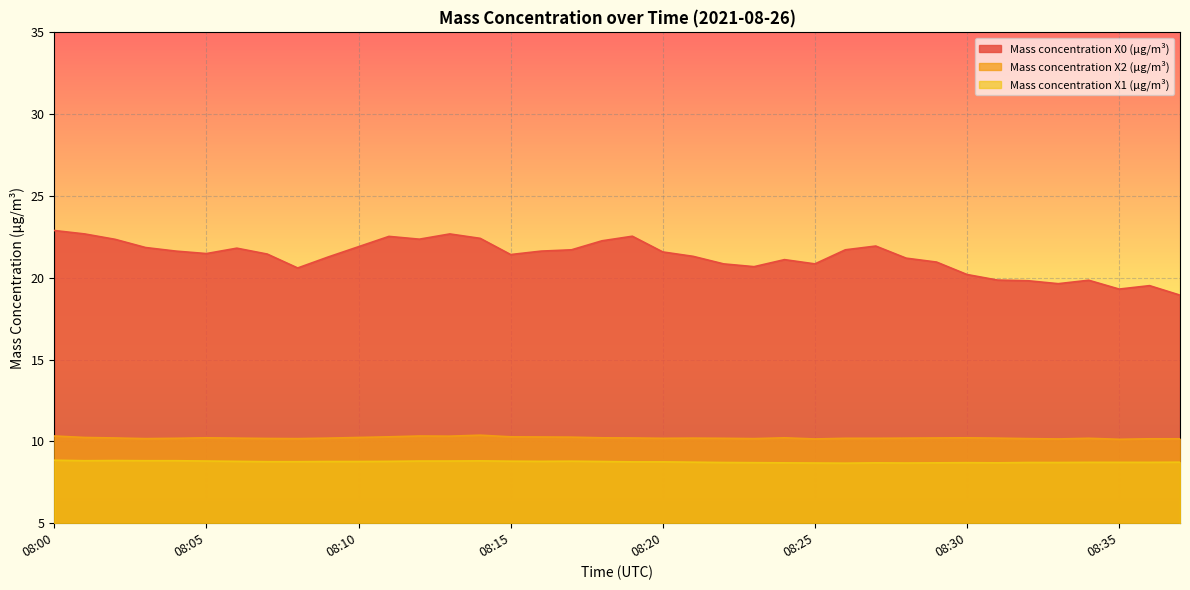

What is the sum of the Mass concentration X1 (μg/m³) values at 08:04 and 08:35?

17.5